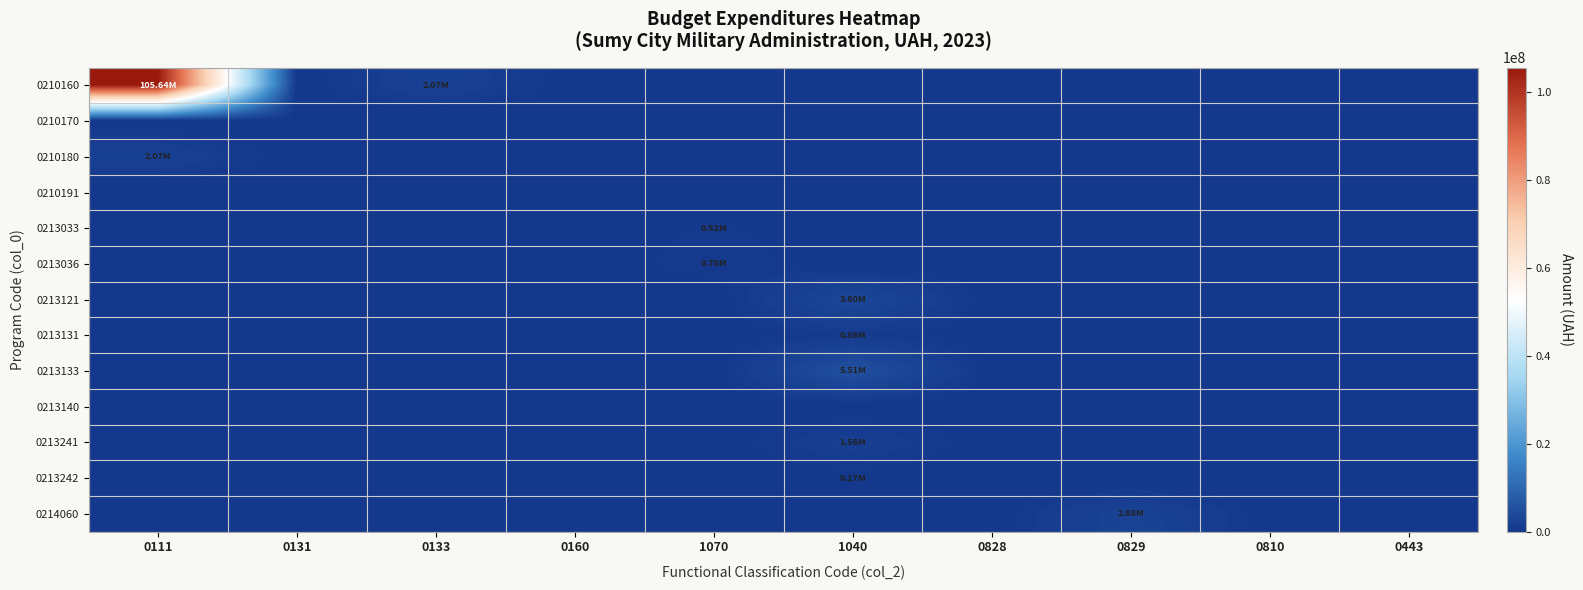

Reading right to left, what are all the values shown in this chart?

0210160: 0443=0	0810=0	0829=0	0828=0	1040=0	1070=0	0160=0	0133=2071100	0131=0	0111=105635459
0210170: 0443=0	0810=0	0829=0	0828=0	1040=0	1070=0	0160=0	0133=0	0131=0	0111=0
0210180: 0443=0	0810=0	0829=0	0828=0	1040=0	1070=0	0160=0	0133=0	0131=0	0111=2071100
0210191: 0443=0	0810=0	0829=0	0828=0	1040=0	1070=0	0160=0	0133=0	0131=0	0111=0
0213033: 0443=0	0810=0	0829=0	0828=0	1040=0	1070=515700	0160=0	0133=0	0131=0	0111=0
0213036: 0443=0	0810=0	0829=0	0828=0	1040=0	1070=780380	0160=0	0133=0	0131=0	0111=0
0213121: 0443=0	0810=0	0829=0	0828=0	1040=3596500	1070=0	0160=0	0133=0	0131=0	0111=0
0213131: 0443=0	0810=0	0829=0	0828=0	1040=860000	1070=0	0160=0	0133=0	0131=0	0111=0
0213133: 0443=0	0810=0	0829=0	0828=0	1040=5510100	1070=0	0160=0	0133=0	0131=0	0111=0
0213140: 0443=0	0810=0	0829=0	0828=0	1040=0	1070=0	0160=0	0133=0	0131=0	0111=0
0213241: 0443=0	0810=0	0829=0	0828=0	1040=1565000	1070=0	0160=0	0133=0	0131=0	0111=0
0213242: 0443=0	0810=0	0829=0	0828=0	1040=173000	1070=0	0160=0	0133=0	0131=0	0111=0
0214060: 0443=0	0810=0	0829=2678200	0828=0	1040=0	1070=0	0160=0	0133=0	0131=0	0111=0